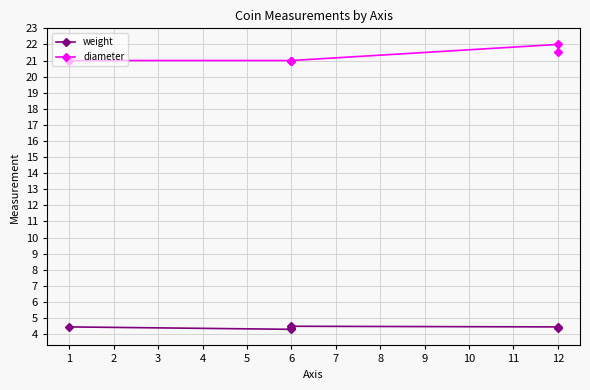

How many lines are shown in the chart?

2